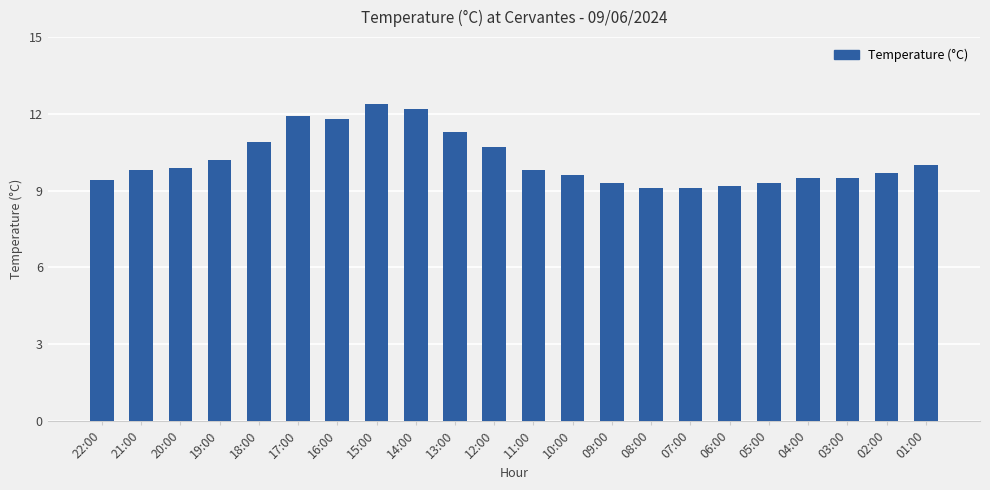

What is the difference between the second highest and minimum values?

3.1